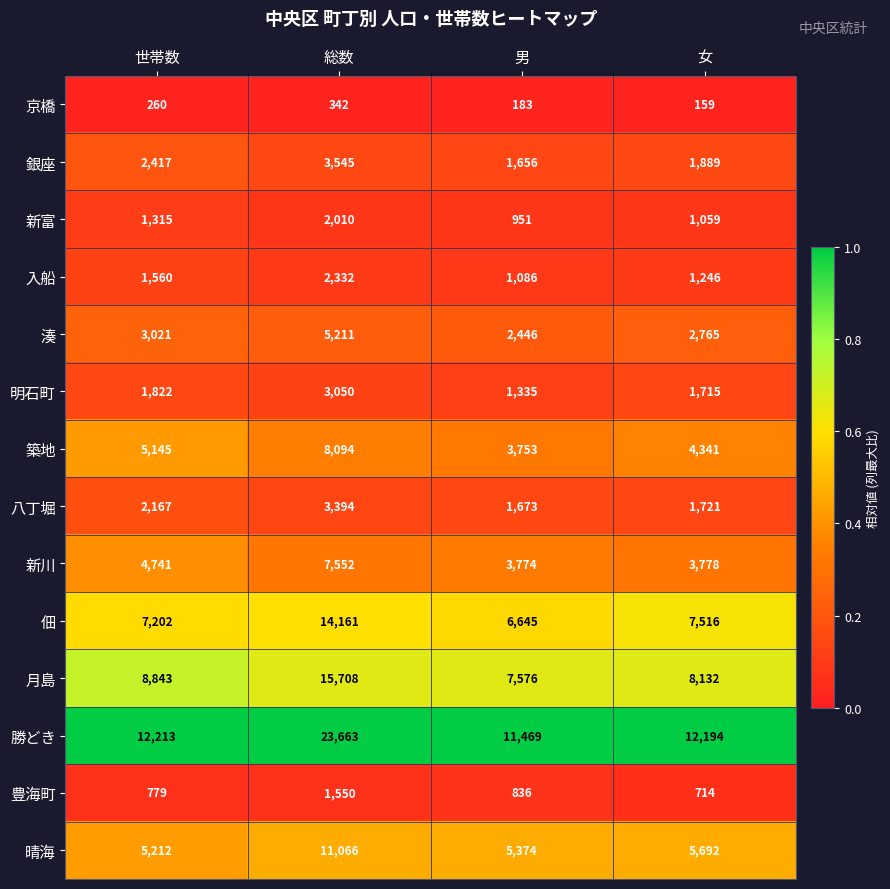

The 晴海 series shows 7148 at 男. True or false?

False